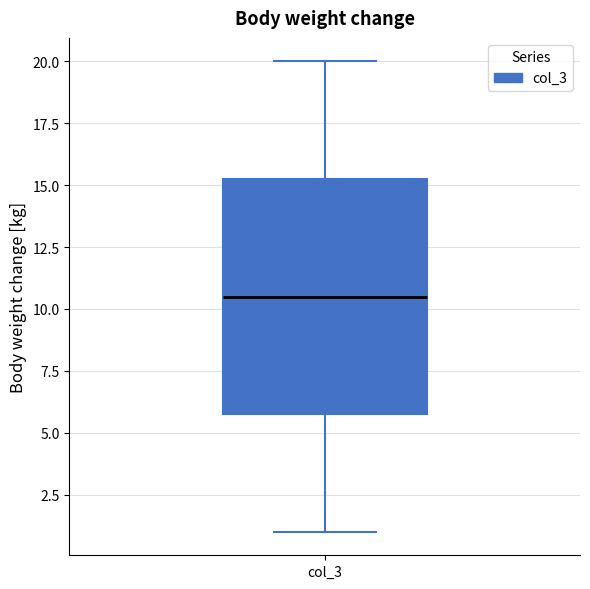

Where does the upper whisker of the box for col_3 end on the y-axis? The values are not printed on the chart, so give them approximately, as read against the axis.

20.0